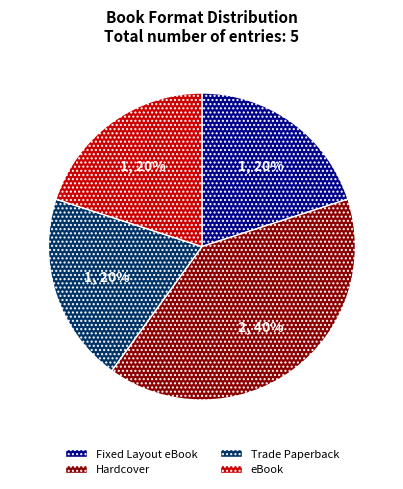

Count the number of slices in the pie.

4